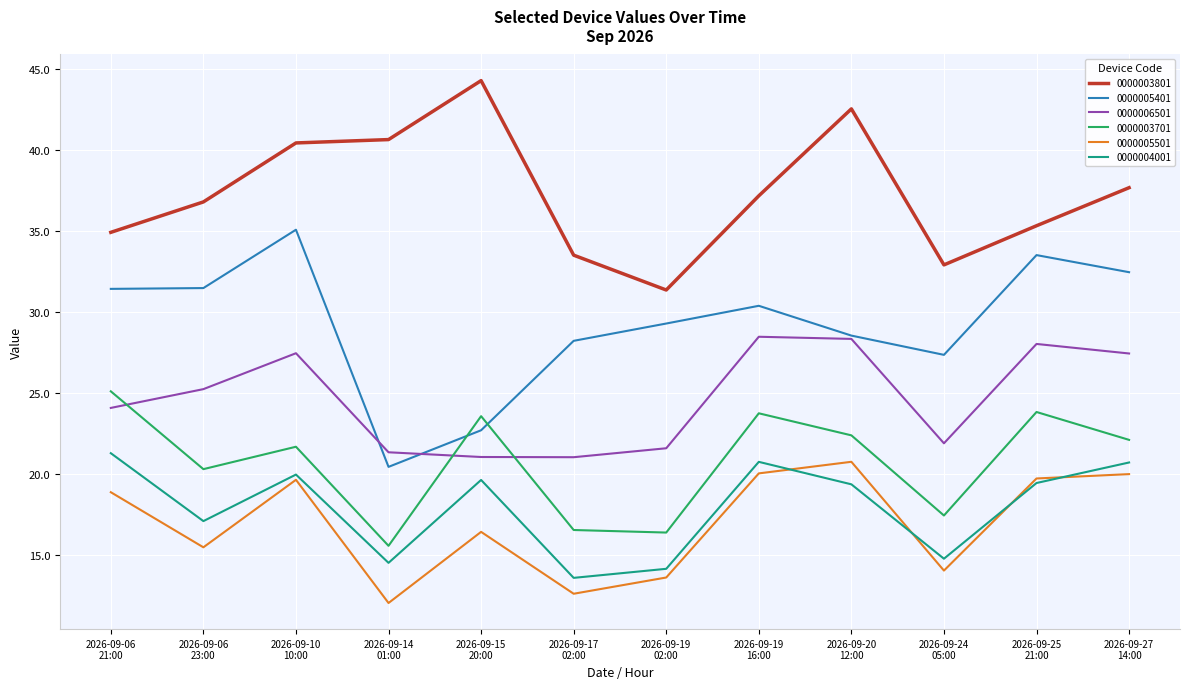

True or false: 0000006501 and 0000004001 cross at least once.

False